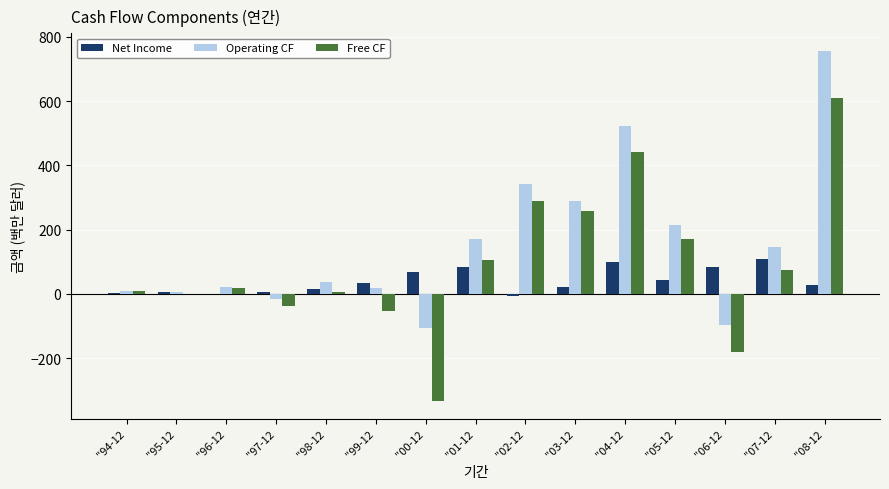

Which series changed the most between "95-12 and "04-12?

Operating CF